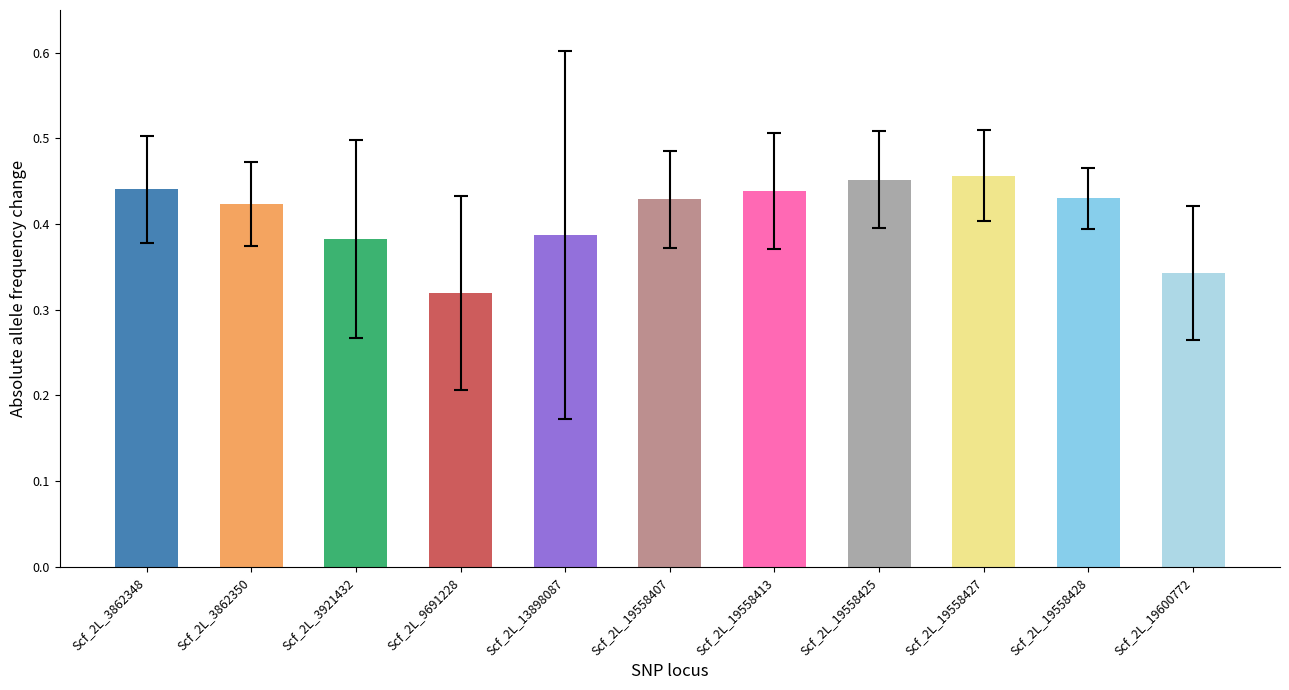

Which category has the lowest value across all series?

Scf_2L_9691228